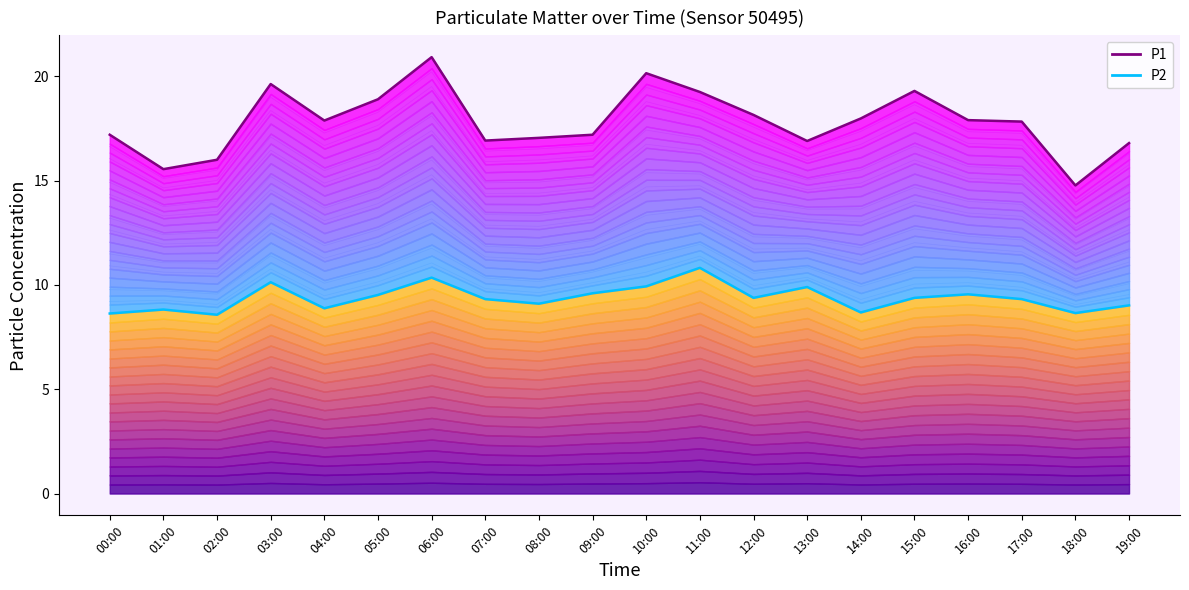

Where does the P2 boundary series first go above 9?

03:00